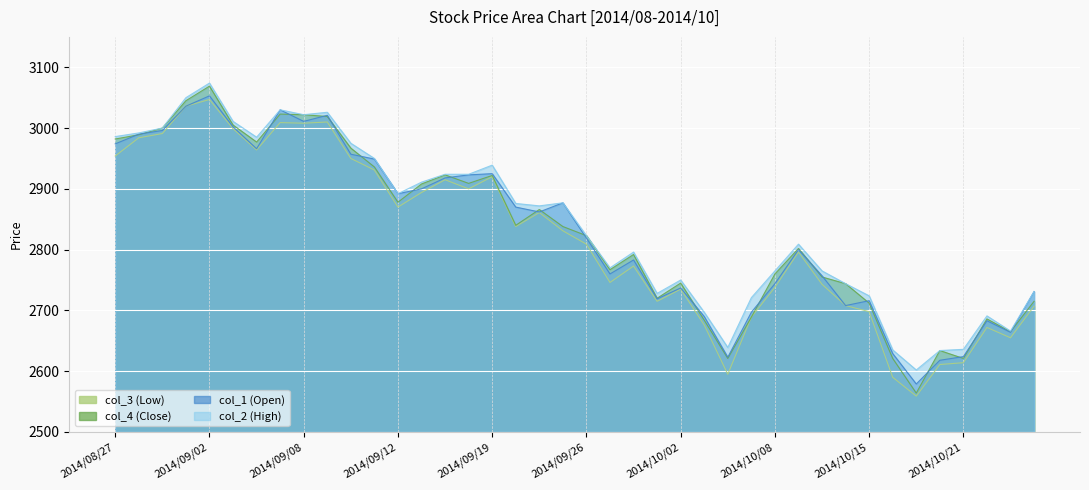

What is the value of the col_1 (Open) point at the 36th from the left?

2618